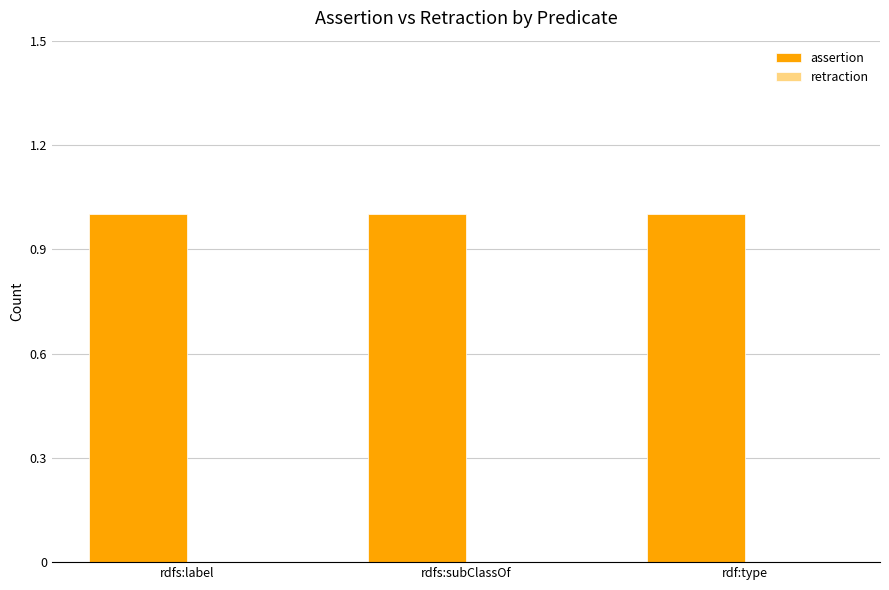

Which series has the largest total across all categories?

assertion